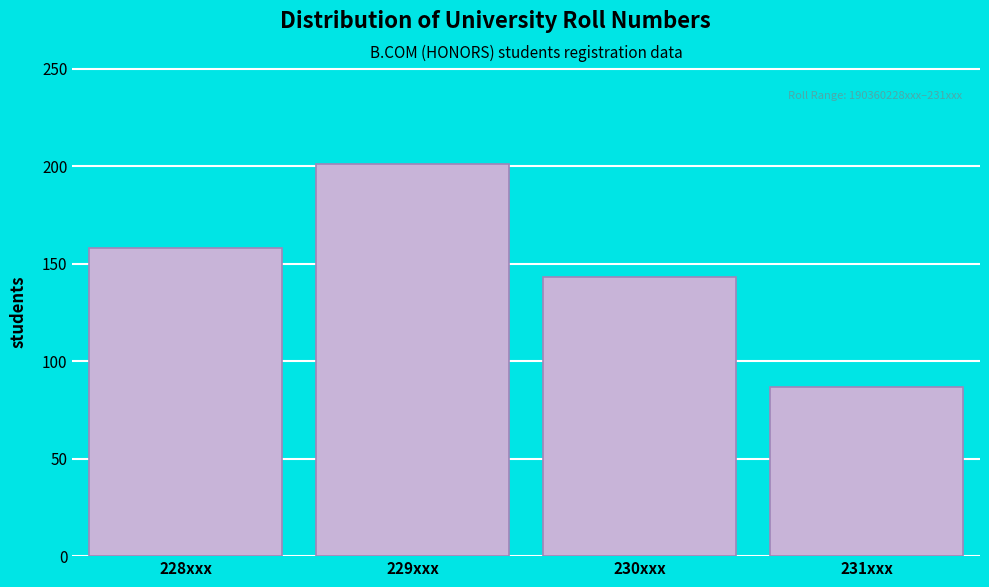

Reading right to left, extract all data points from this chart.

87	143	201	158